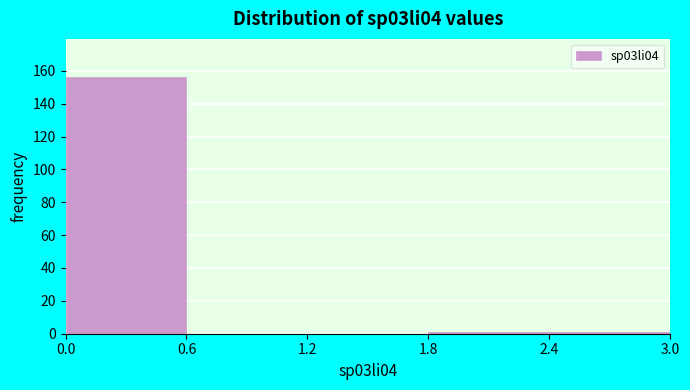

Over which range of the x-axis is the bar tallest?

0.0 to 0.6